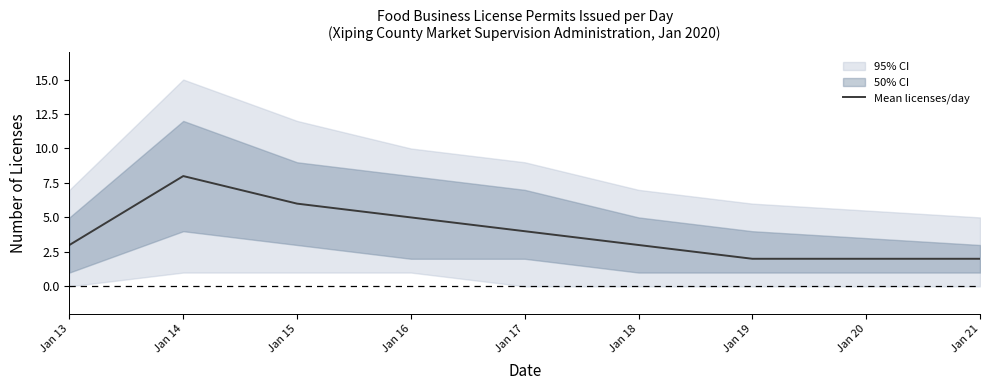

True or false: the data shows 8 at Jan 14.

True